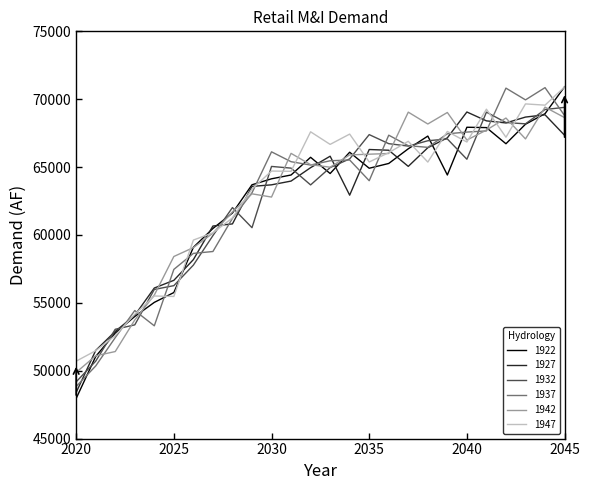

What is the lowest value of the 1927 series?

48398